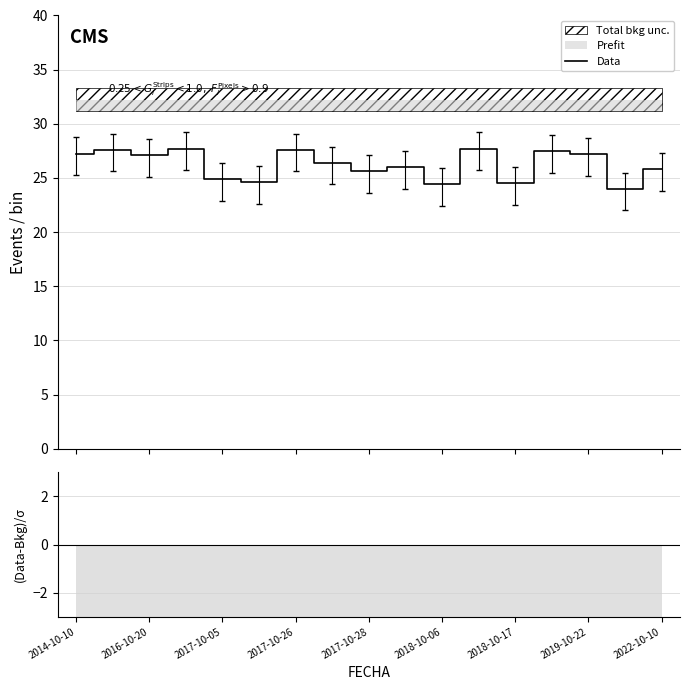

Reading right to left, list all the values displayed in this chart.

25.8	24.0	27.2	27.5	24.5	27.7	24.4	26.0	25.6	26.4	27.6	24.6	24.9	27.7	27.1	27.6	27.3